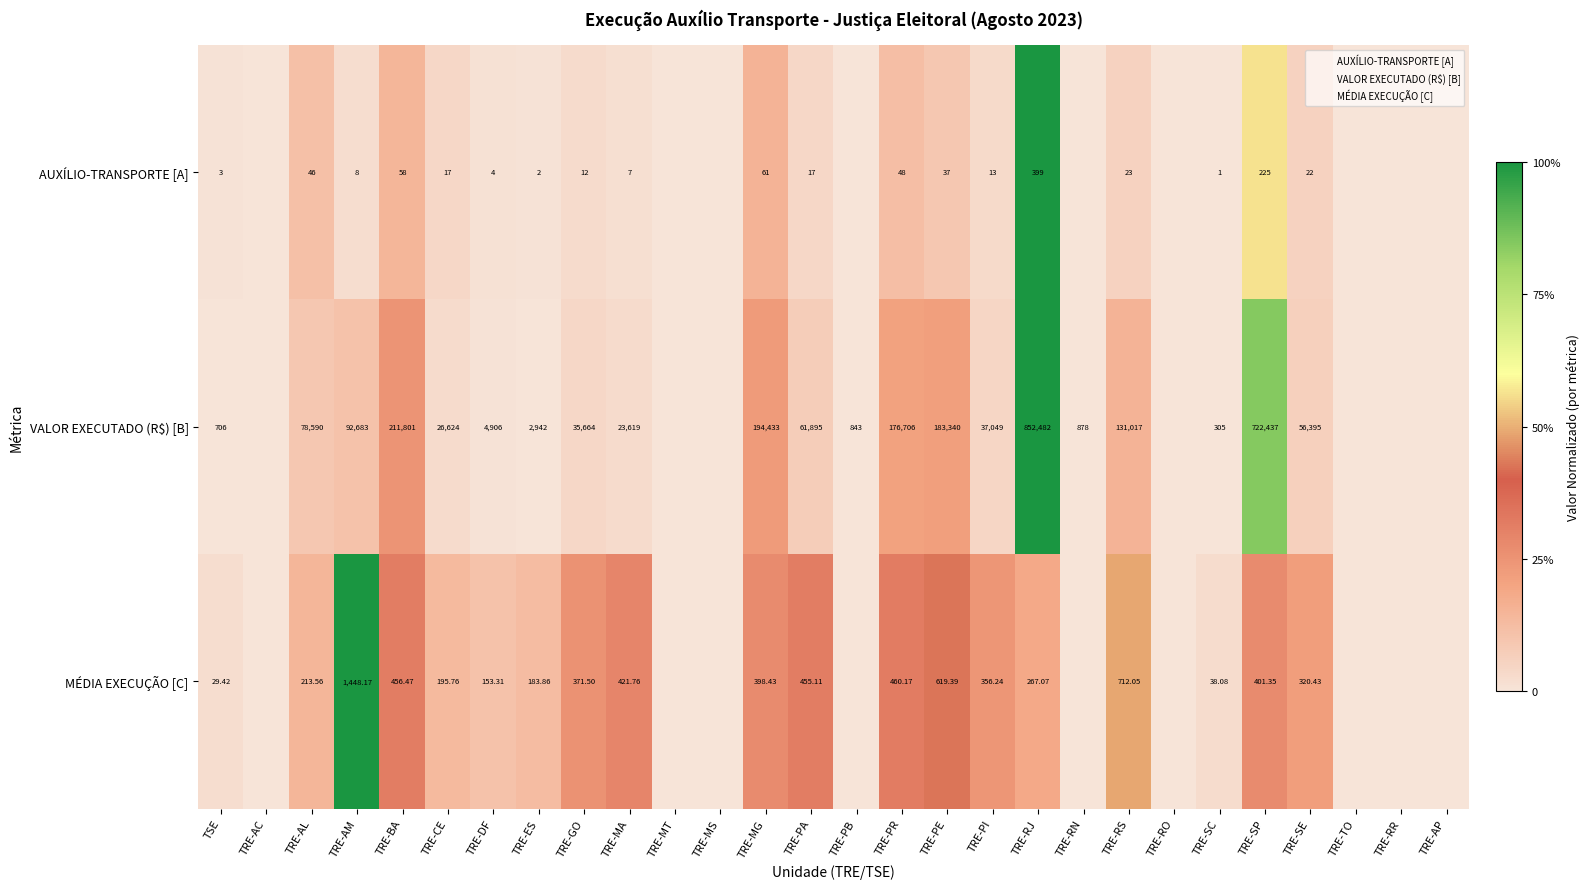

At TSE, list the series in order from largest to smallest.

MÉDIA EXECUÇÃO [C], AUXÍLIO-TRANSPORTE [A], VALOR EXECUTADO (R$) [B]